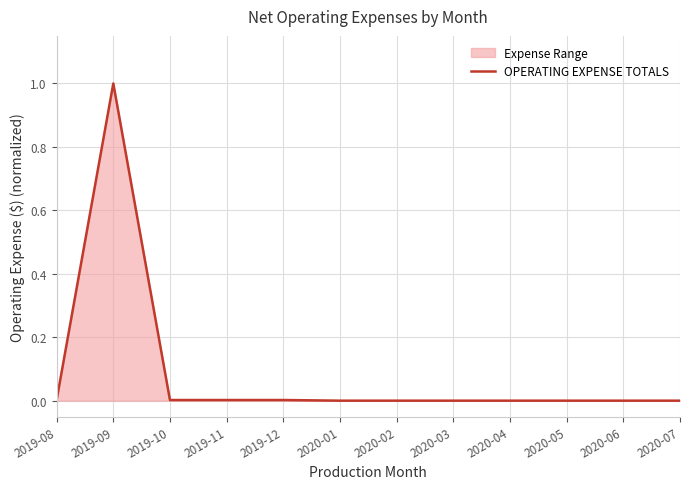

How many data points are above 0?

5